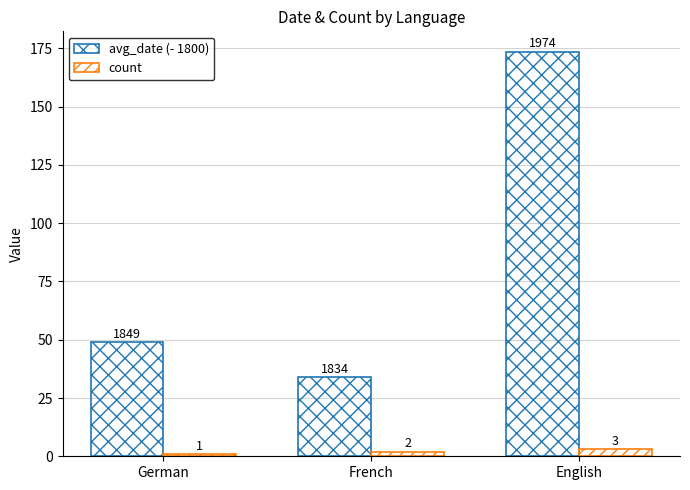

Read the count value at French.

2.0